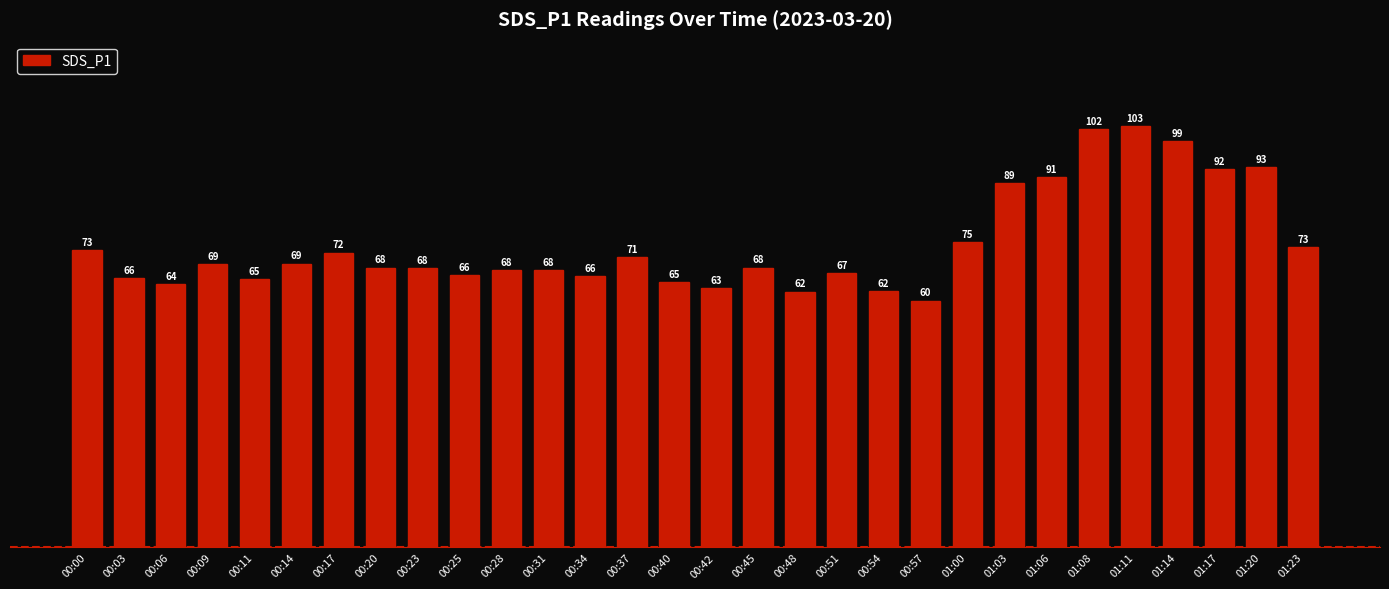

What is the label of the 9th bar from the left?

00:23